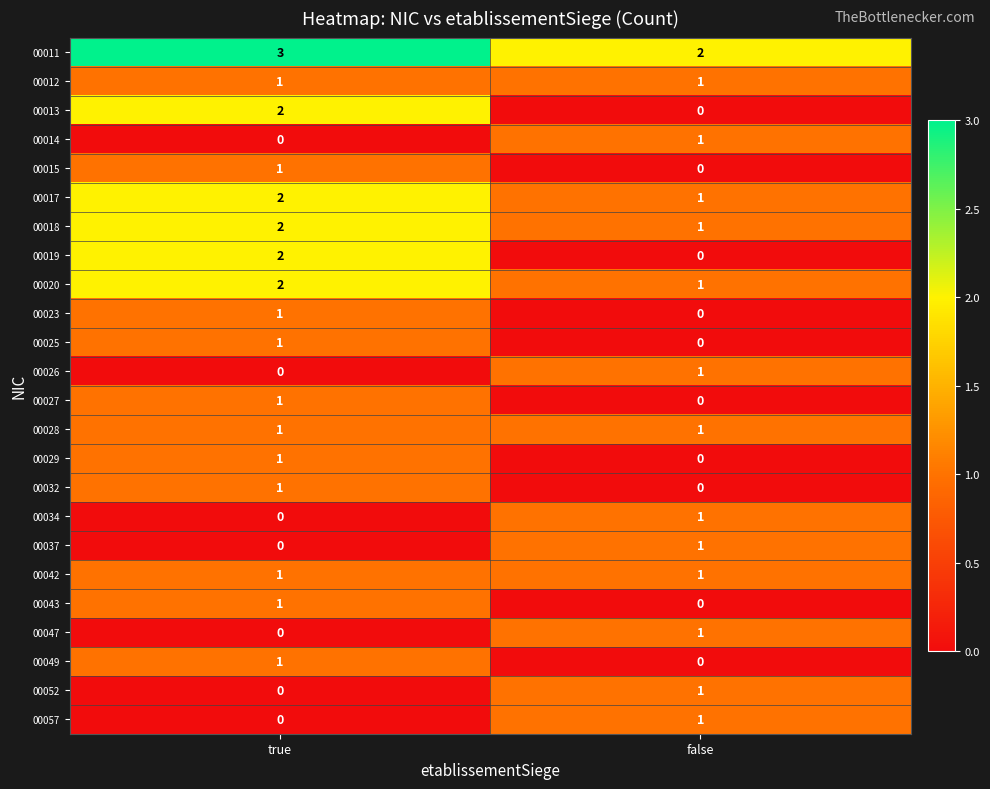

Where is 00026 nearest to the value 0?

true